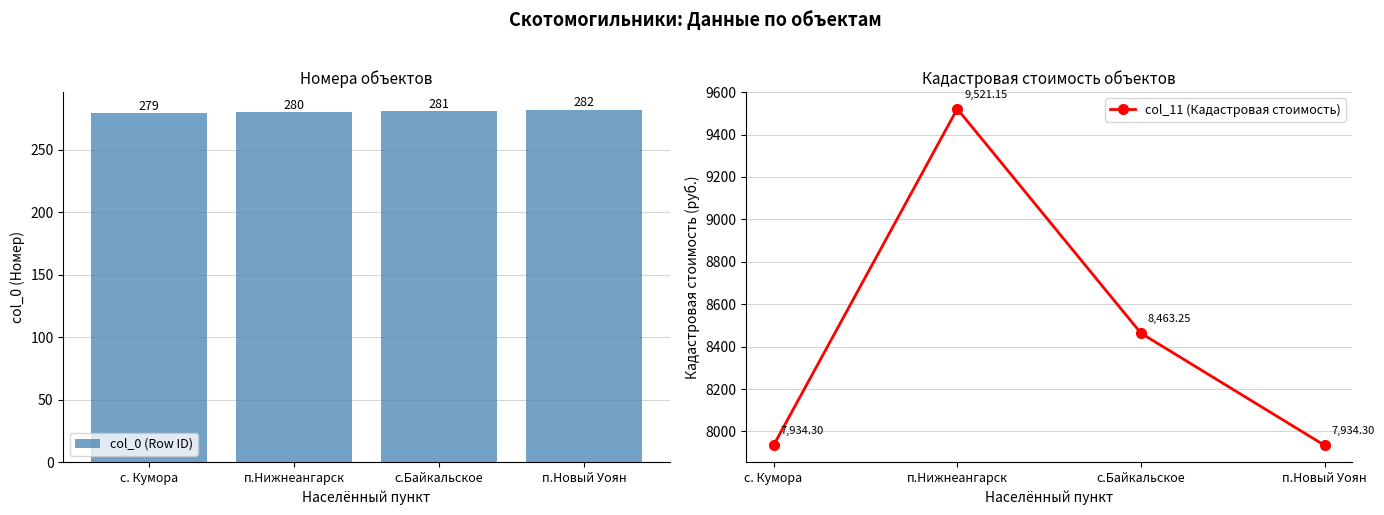

Reading left to right, list all the values displayed in this chart.

col_0 (Row ID): 279.0	280.0	281.0	282.0
col_11 (Кадастровая стоимость): 7934.3	9521.1	8463.2	7934.3